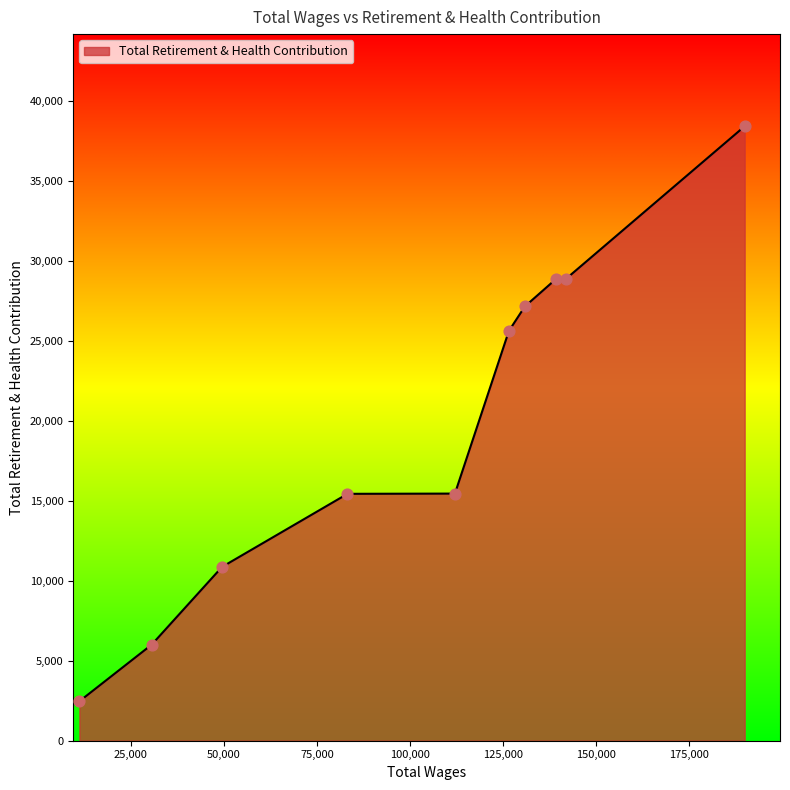

What is the maximum value shown in the chart?

38441